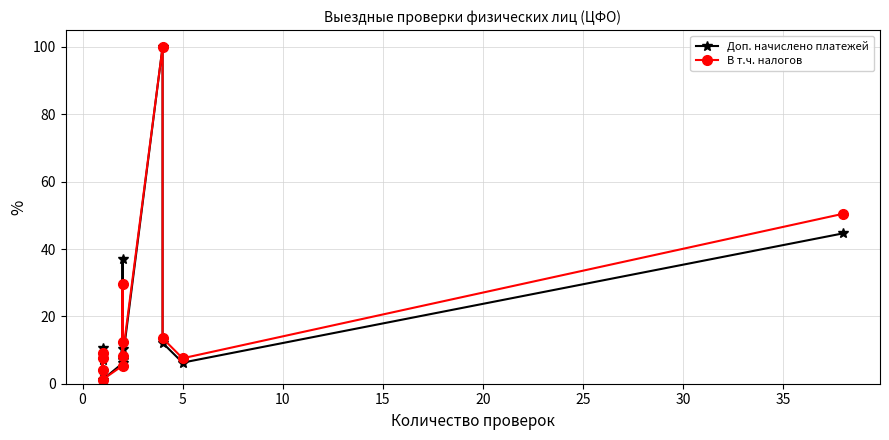

At how many categories does at least one series exceed 29?

3